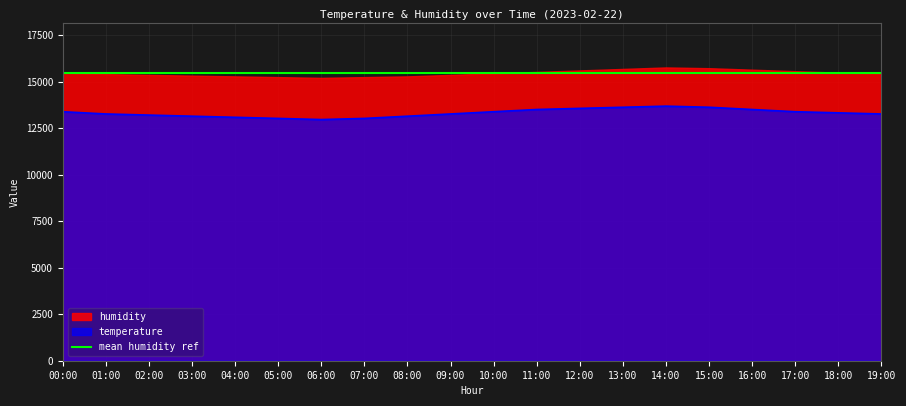

Read the value at 19:00.

13260